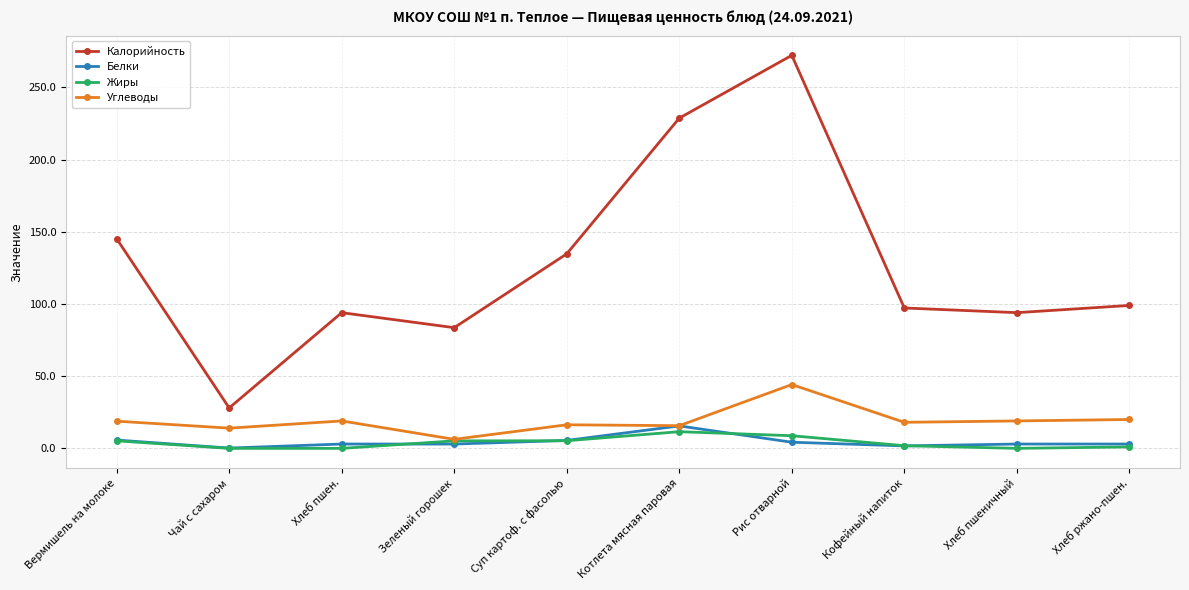

True or false: Калорийность and Жиры cross at least once.

False